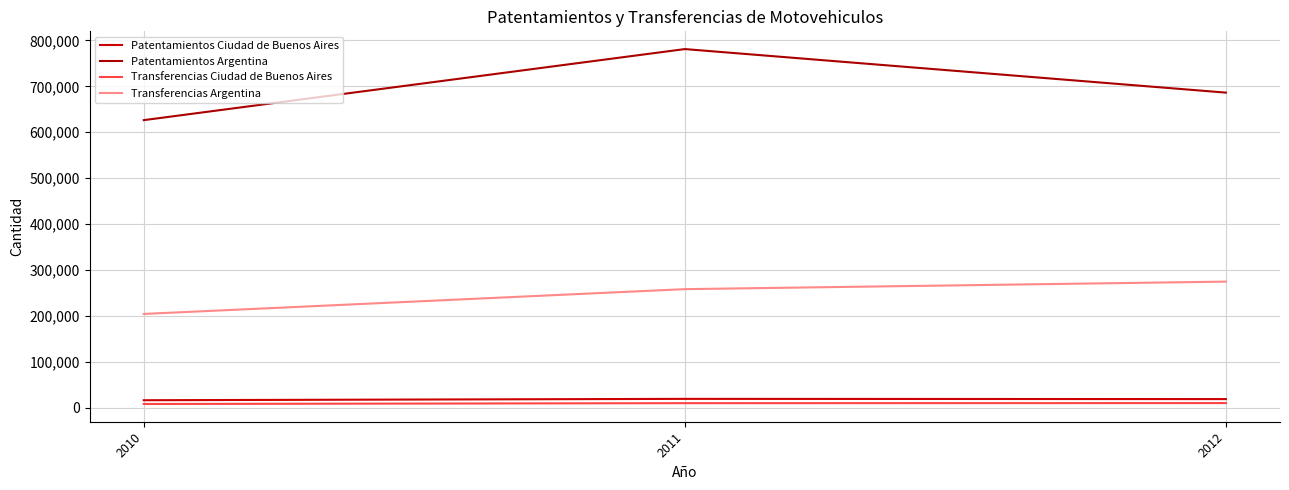

How many lines are shown in the chart?

4